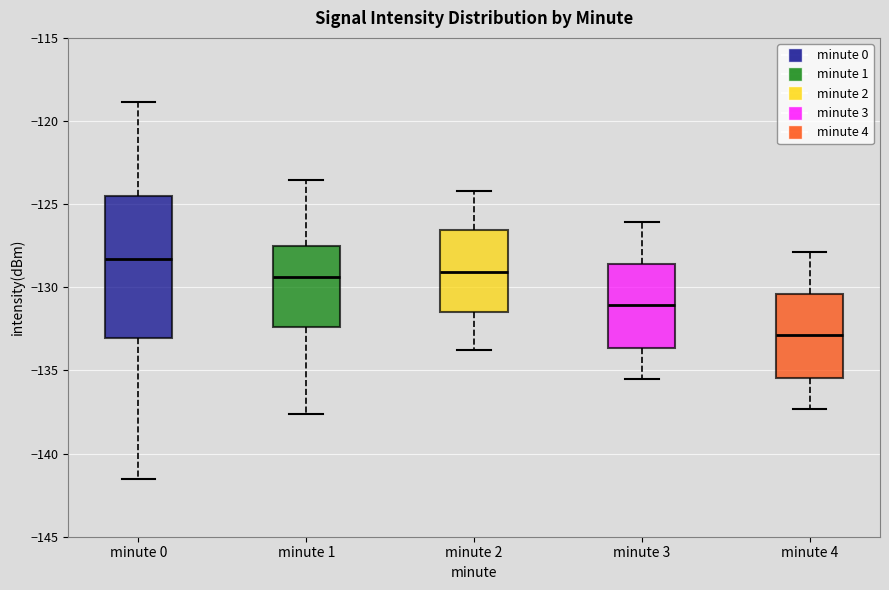

Which box is the tallest, from its lower edge to its upper edge?

minute 0